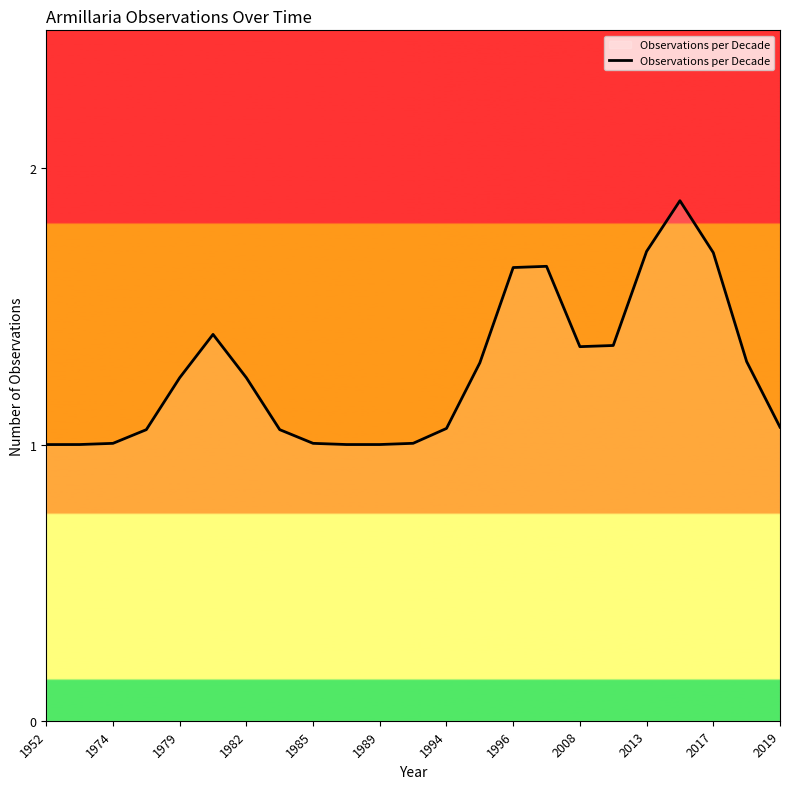

True or false: there are more than 1 points higher than both neighbors.

True